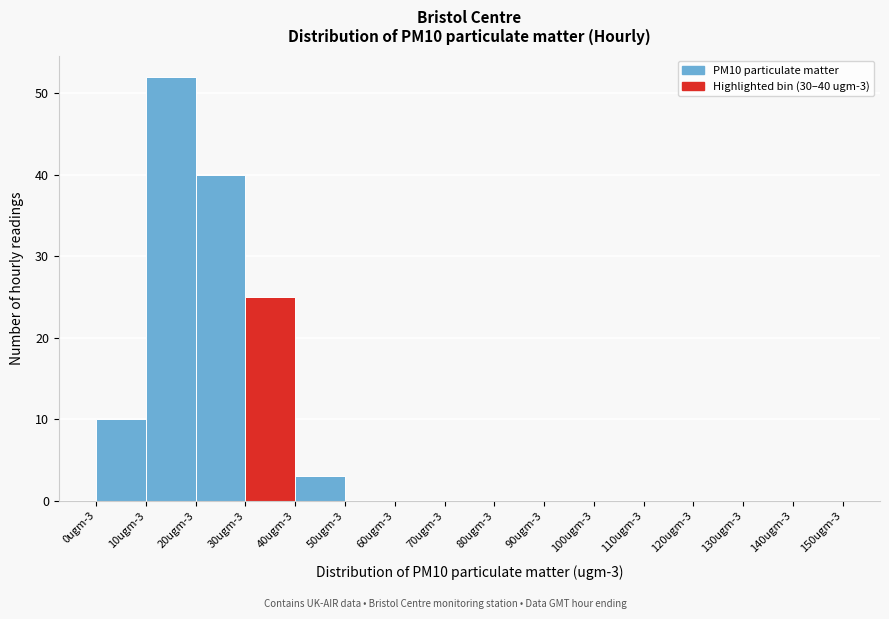

Reading right to left, list all the values displayed in this chart.

140ugm-3=0	130ugm-3=0	120ugm-3=0	110ugm-3=0	100ugm-3=0	90ugm-3=0	80ugm-3=0	70ugm-3=0	60ugm-3=0	50ugm-3=0	40ugm-3=3	30ugm-3=25	20ugm-3=40	10ugm-3=52	0ugm-3=10